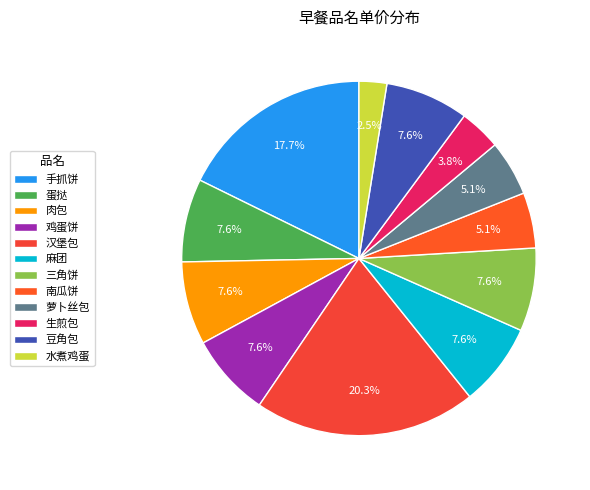

How many segments does this pie chart have?

12